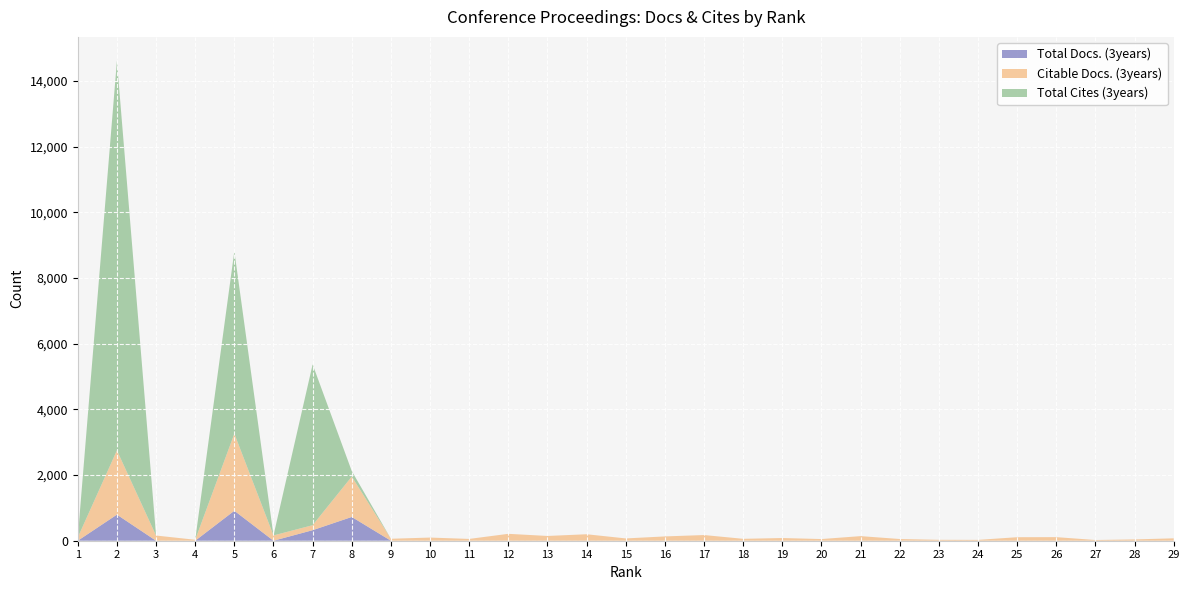

Reading right to left, list all the values displayed in this chart.

Total Docs. (3years): 29=0	28=0	27=0	26=0	25=0	24=0	23=0	22=0	21=0	20=0	19=0	18=0	17=0	16=0	15=0	14=0	13=0	12=0	11=0	10=0	9=0	8=724	7=321	6=0	5=913	4=0	3=0	2=795	1=0
Citable Docs. (3years): 29=73	28=40	27=22	26=109	25=107	24=26	23=28	22=52	21=140	20=51	19=82	18=58	17=173	16=131	15=70	14=197	13=145	12=210	11=55	10=96	9=60	8=1230	7=152	6=161	5=2348	4=29	3=158	2=1957	1=98
Total Cites (3years): 29=0	28=0	27=0	26=0	25=0	24=0	23=0	22=0	21=0	20=0	19=0	18=0	17=0	16=0	15=0	14=0	13=0	12=0	11=0	10=0	9=0	8=168	7=4899	6=0	5=5560	4=0	3=0	2=11865	1=0